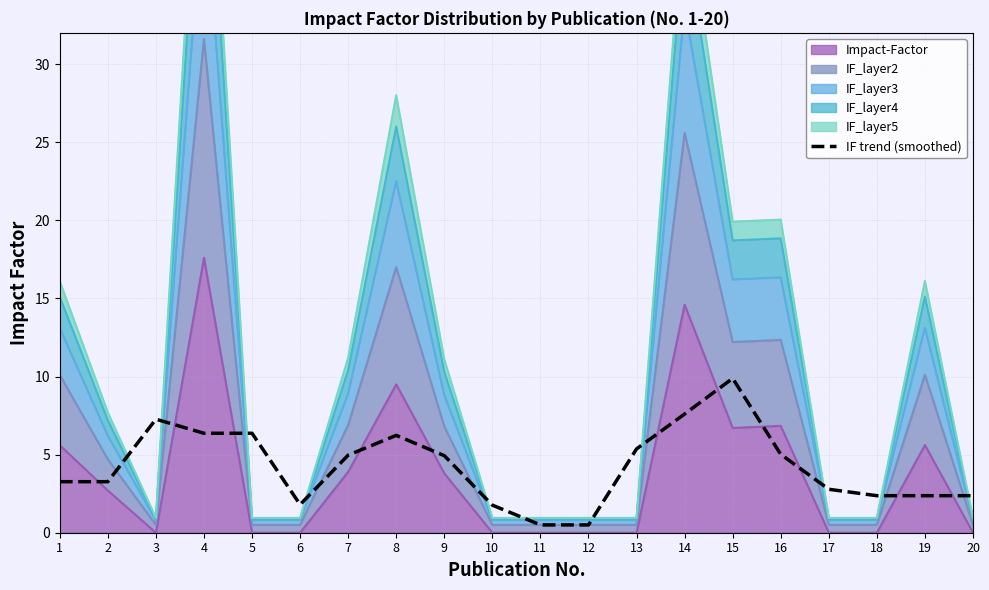

Is it true that the value at 11 is 0.5?

True